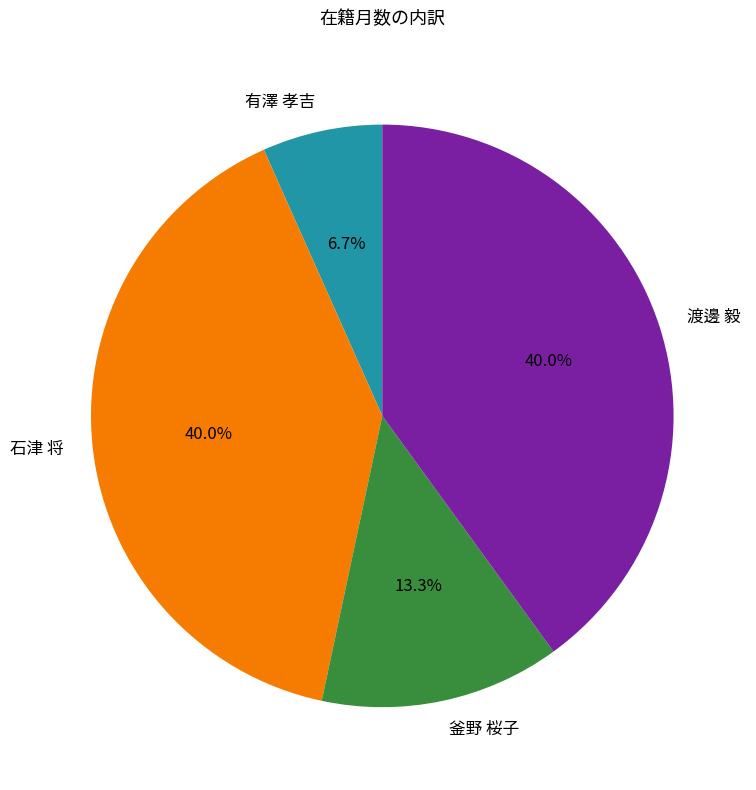

Combined, do 有澤 孝吉 and 渡邊 毅 account for over 50%?

No